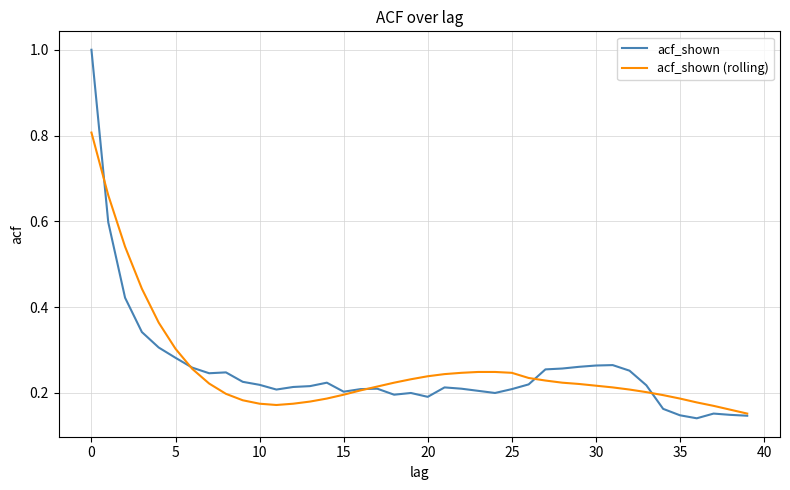

Rank the series by their maximum value, from highest to lowest.

acf_shown, acf_shown (rolling)